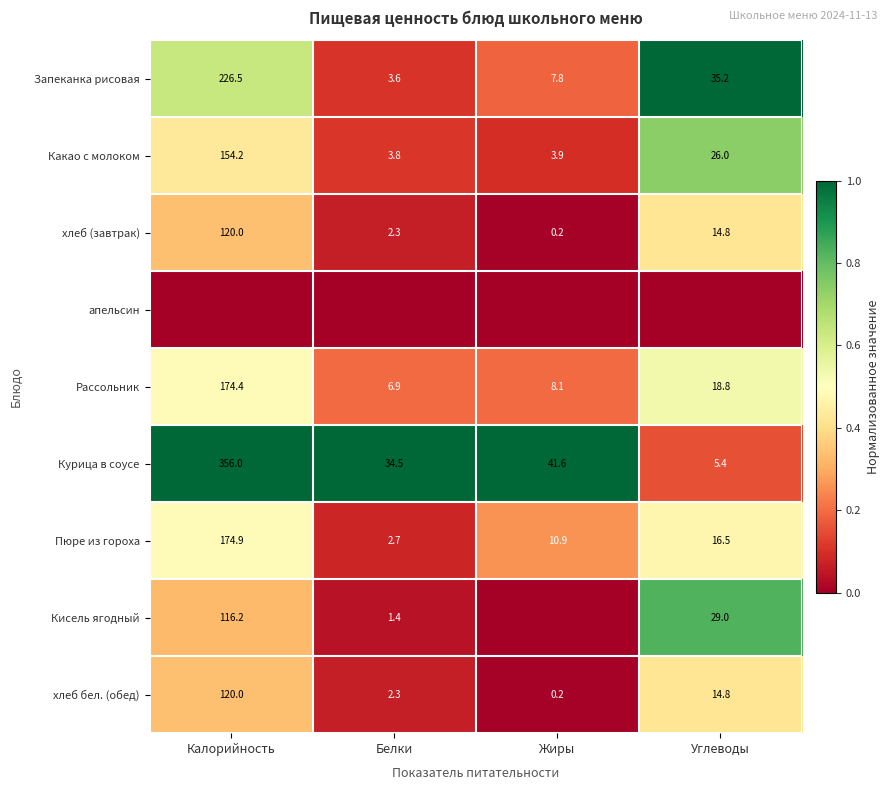

Read the хлеб бел. (обед) value at Калорийность.

120.0